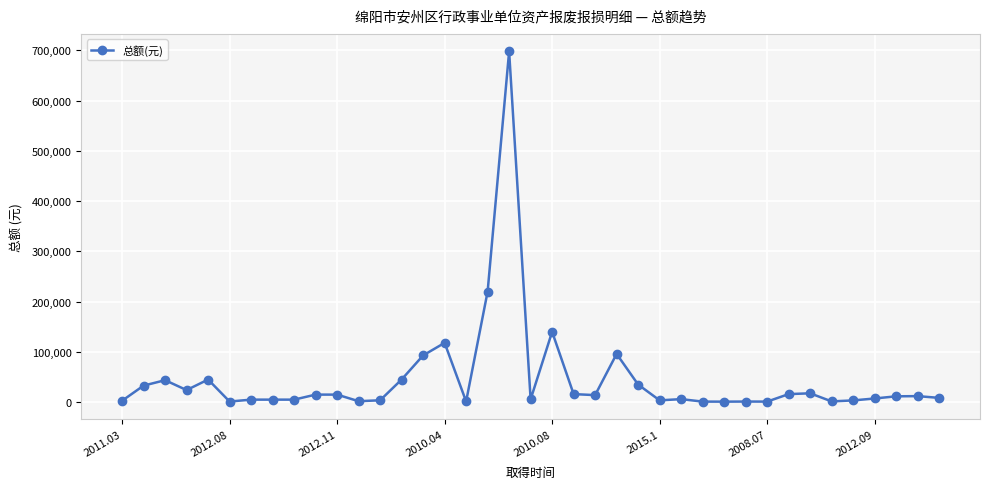

What is the difference between the maximum and minimum values?

697000